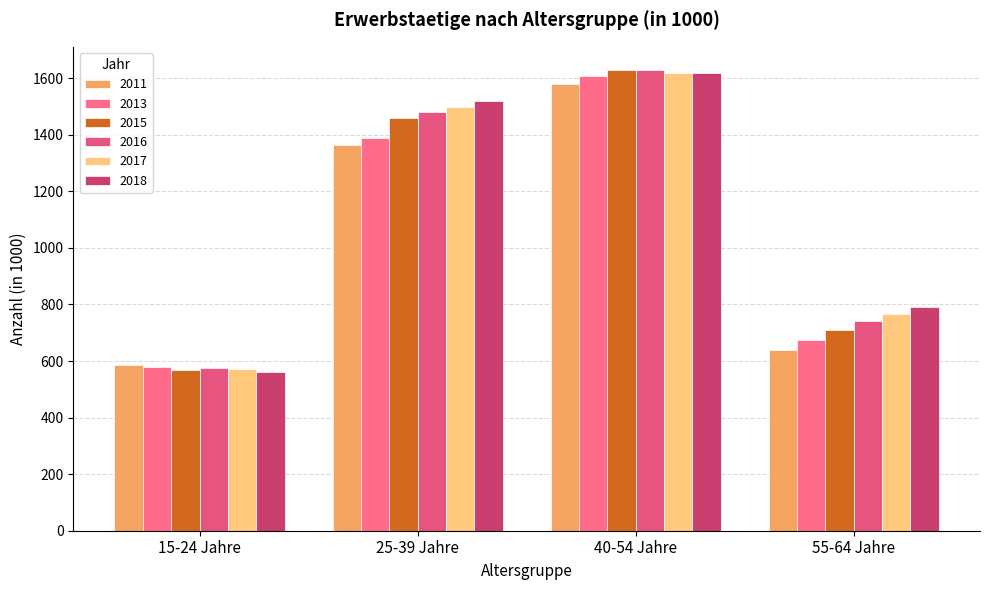

Between 15-24 Jahre and 40-54 Jahre, which is larger?

40-54 Jahre